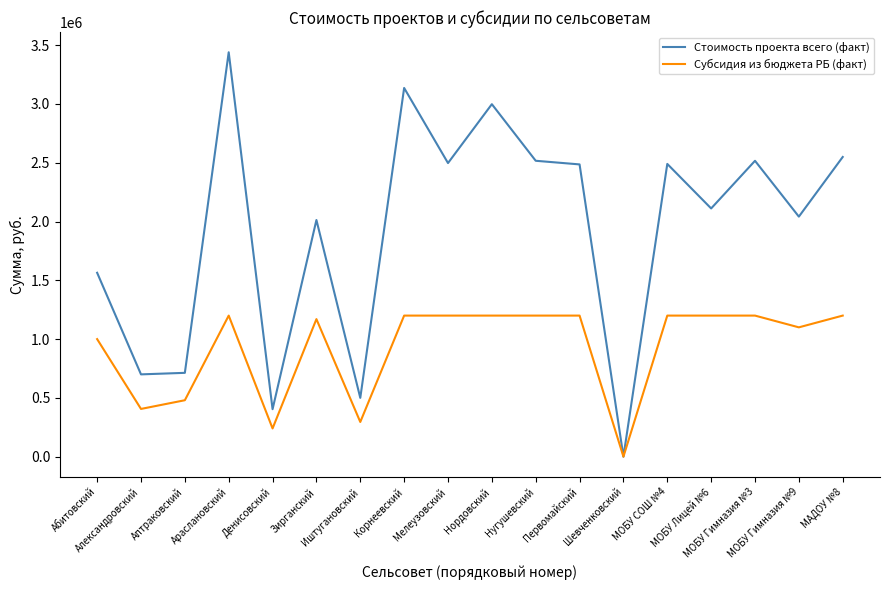

List the series in order of their overall mean, highest first.

Стоимость проекта всего (факт), Субсидия из бюджета РБ (факт)